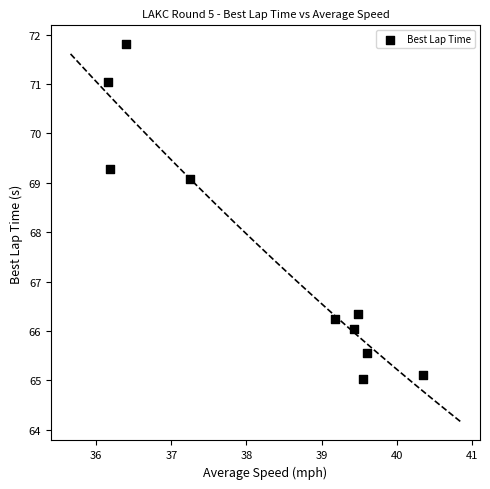

What is the range of X values (max minus min)?

4.2